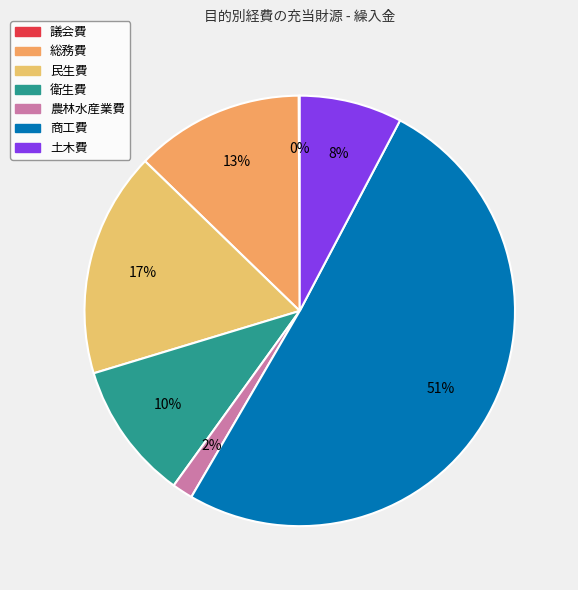

To the nearest percent, what is the average slice percentage?

14%